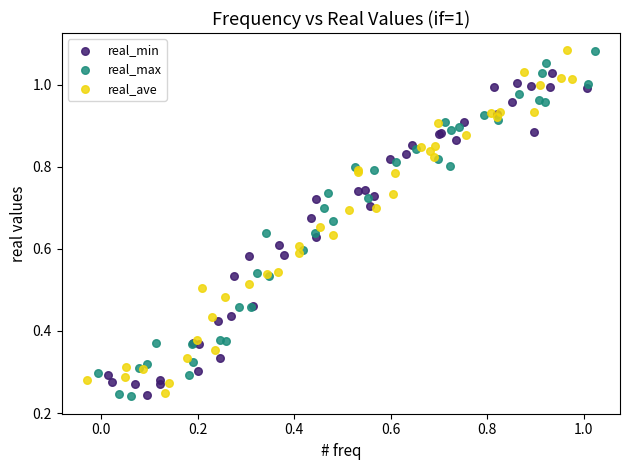

What are all the series names shown in the legend?

real_min, real_max, real_ave